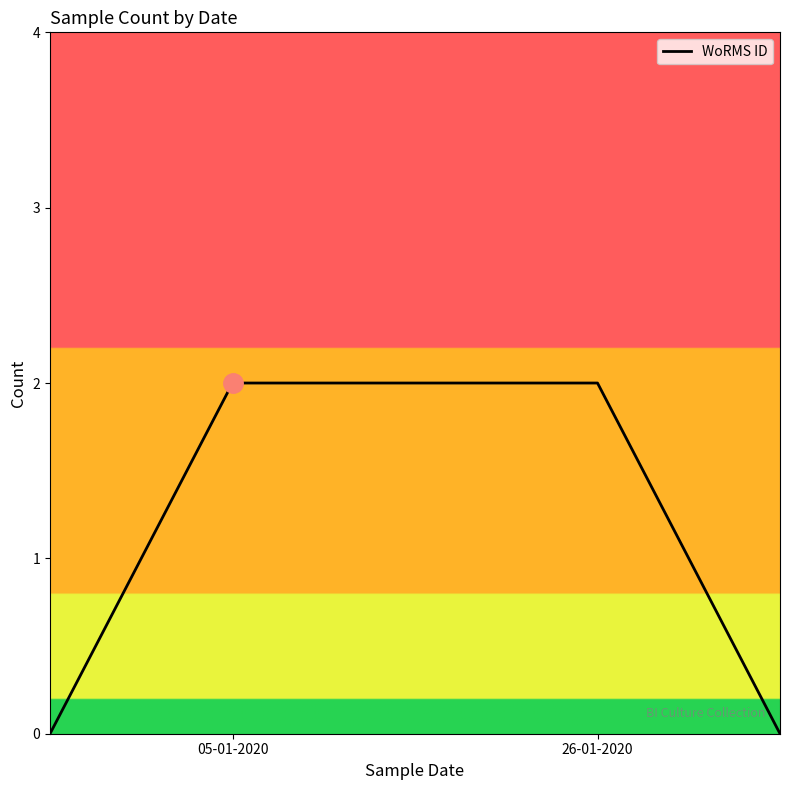

True or false: there are more than 2 points higher than both neighbors.

False